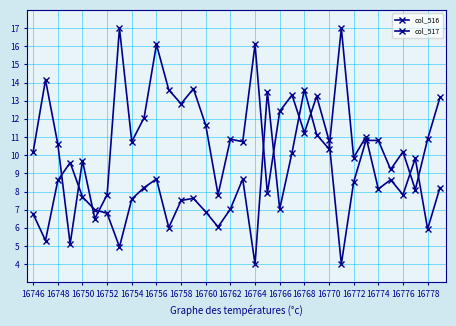

How many lines are shown in the chart?

2